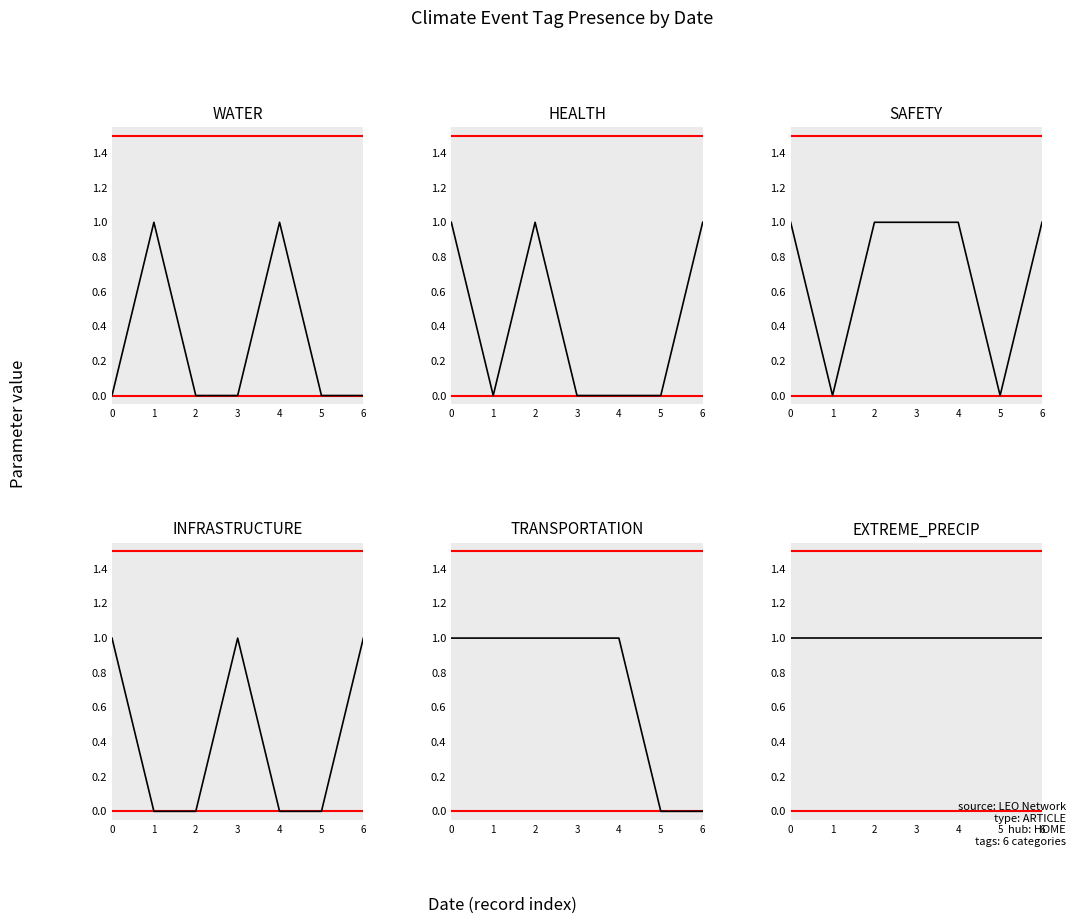

How many series are shown in this chart?

6